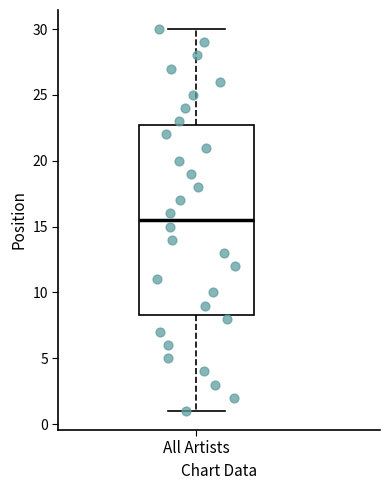

Transcribe this box plot: give where the median line is, the range the box spans, and where the two whiskers end, as read against the y-axis. The values are not printed on the chart, so give them approximately, as read against the axis.

median 15.5, box 8.5 to 23.0, whiskers 1.0 to 30.0